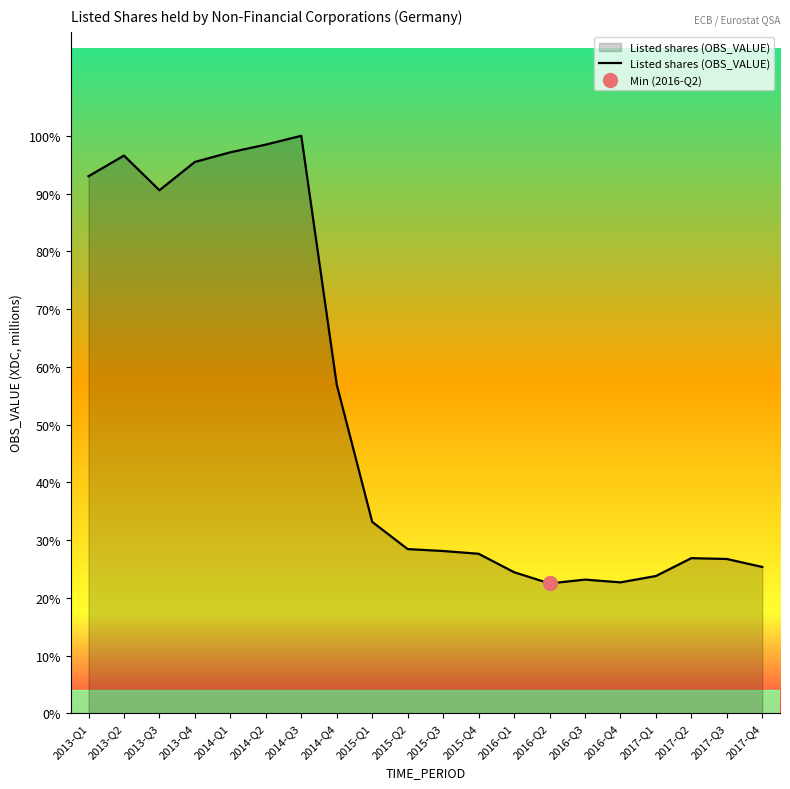

At which label is the value closest to 1286?

2014-Q4